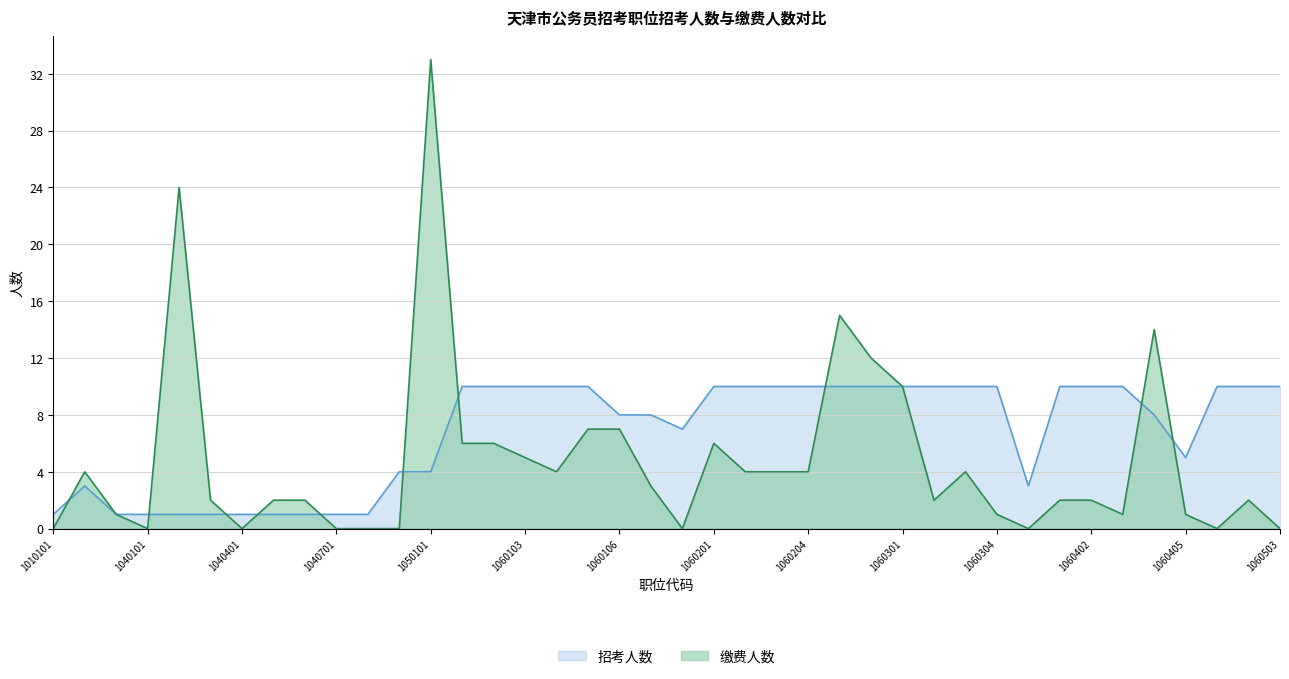

What are all the series names shown in the legend?

招考人数, 缴费人数